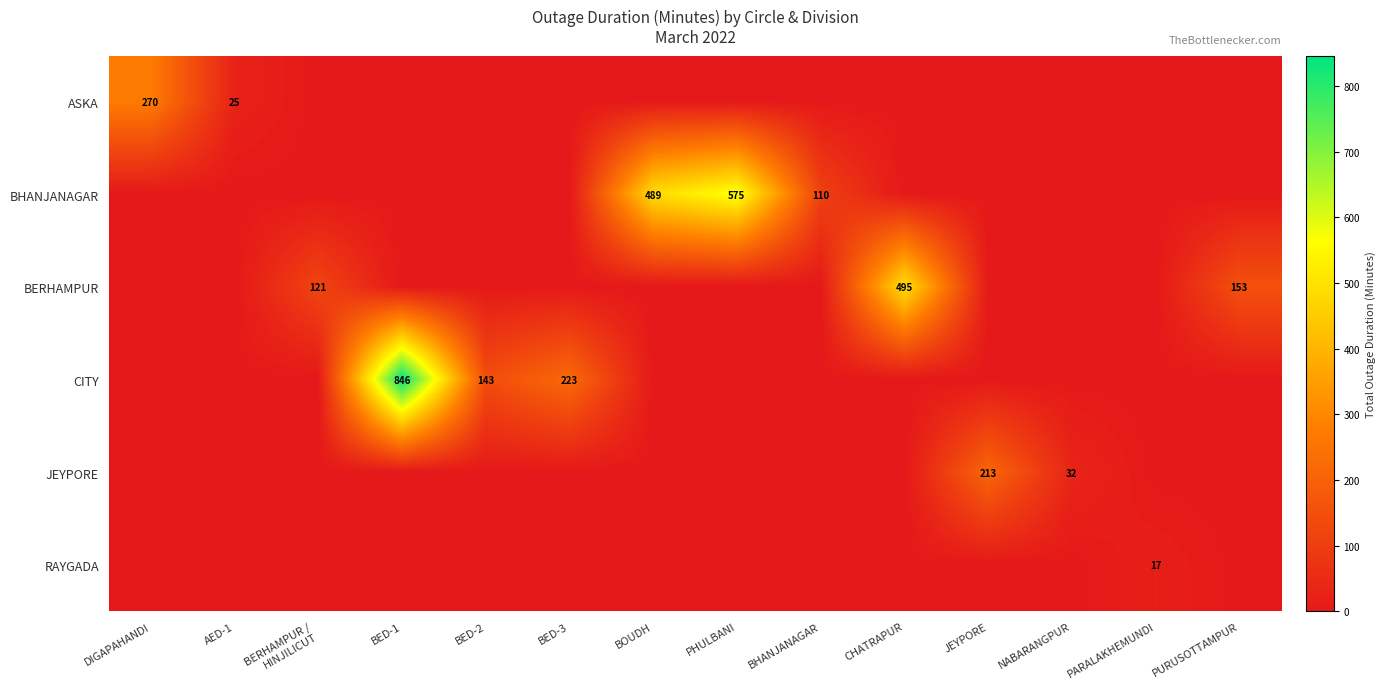

Is it true that BERHAMPUR equals 259 at PURUSOTTAMPUR?

False